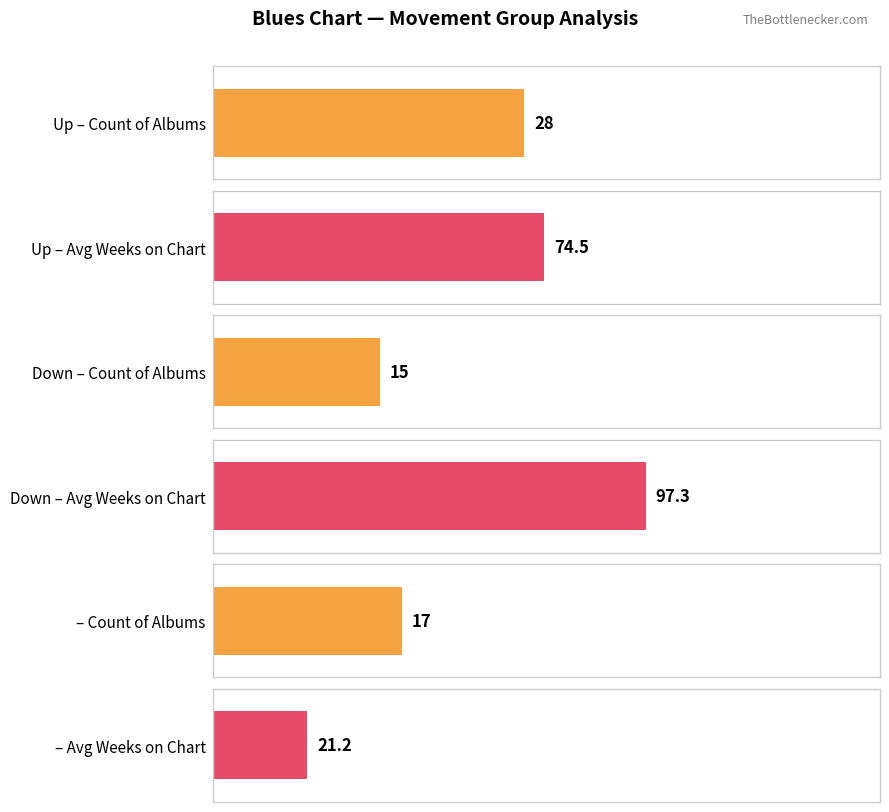

Between - and down, which is larger?

-